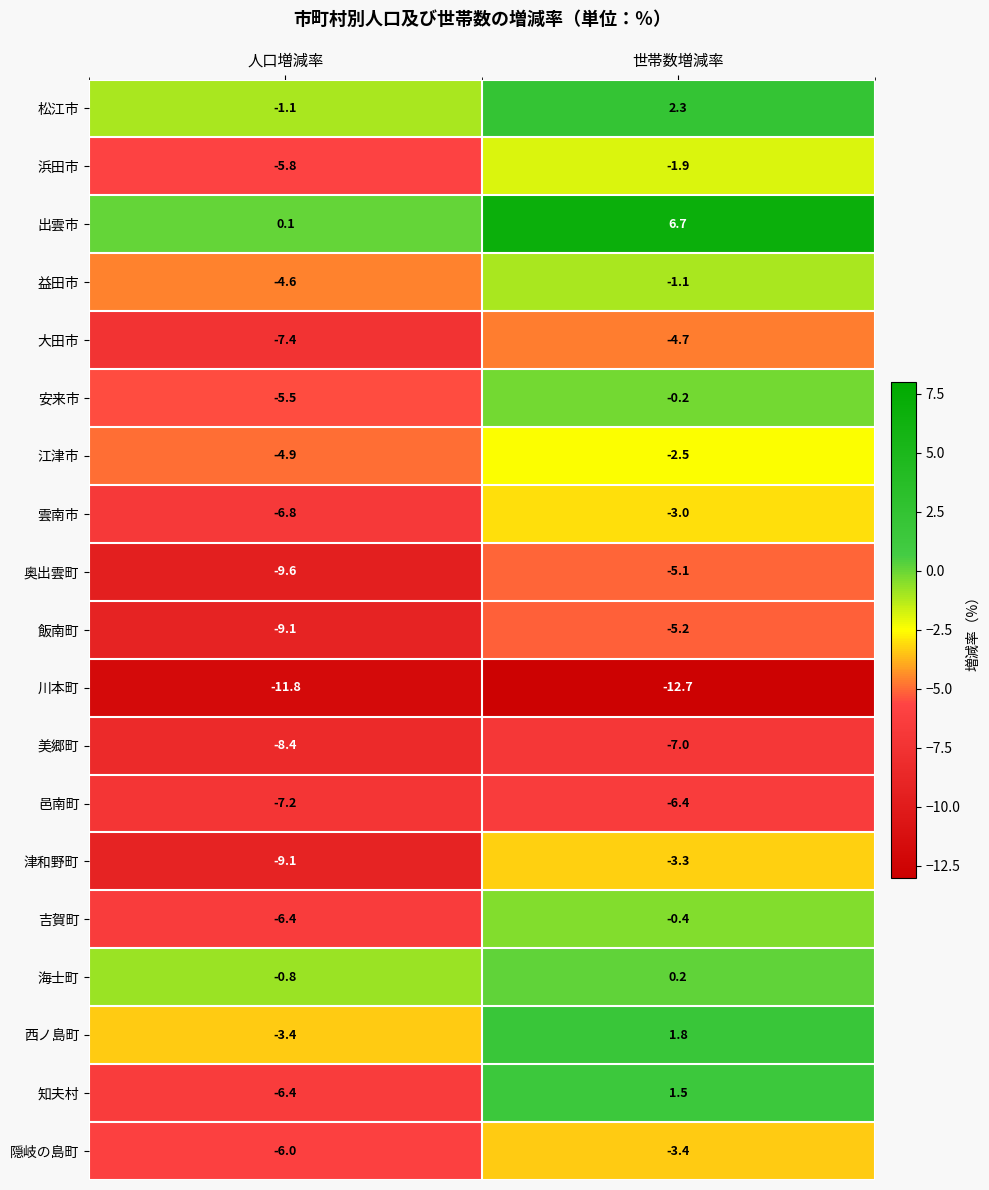

Rank the series by their maximum value, from lowest to highest.

川本町, 美郷町, 邑南町, 飯南町, 奥出雲町, 大田市, 隠岐の島町, 津和野町, 雲南市, 江津市, 浜田市, 益田市, 吉賀町, 安来市, 海士町, 知夫村, 西ノ島町, 松江市, 出雲市